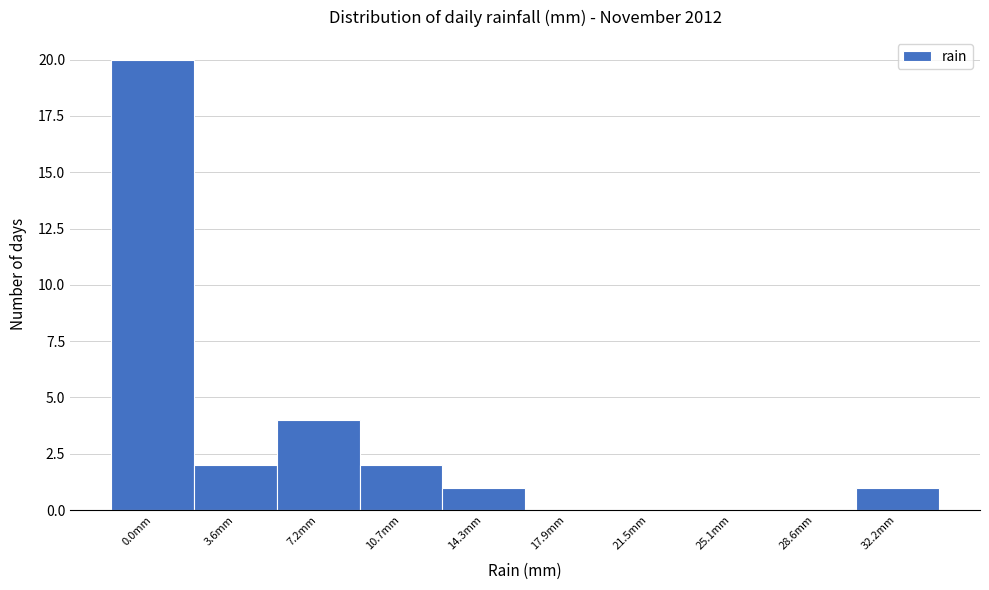

Reading left to right, extract all data points from this chart.

0.0mm=20	3.6mm=2	7.2mm=4	10.7mm=2	14.3mm=1	17.9mm=0	21.5mm=0	25.1mm=0	28.6mm=0	32.2mm=1